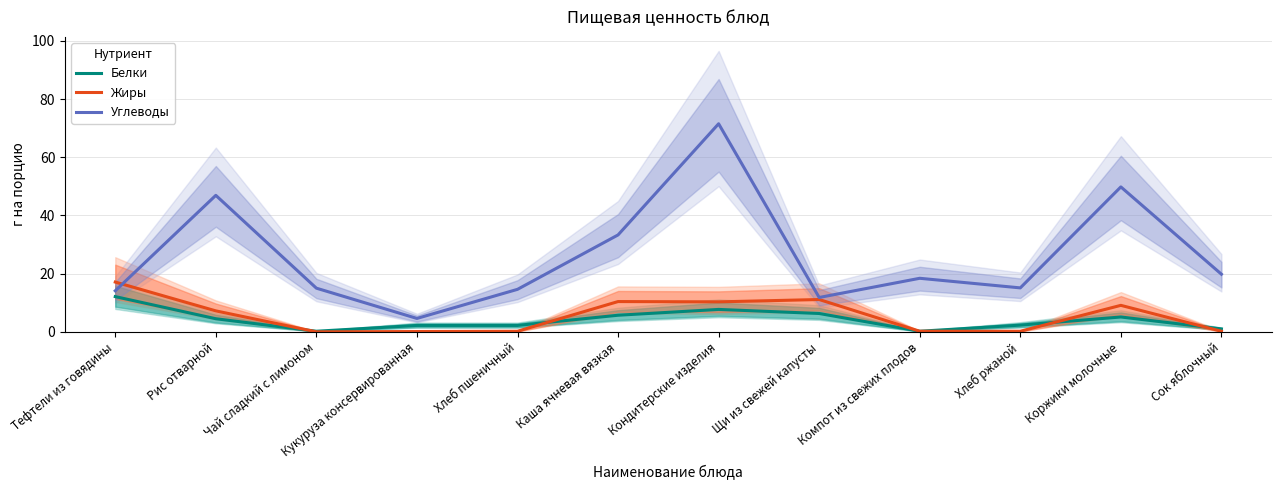

Is this an area chart (filled region under the line)?

No